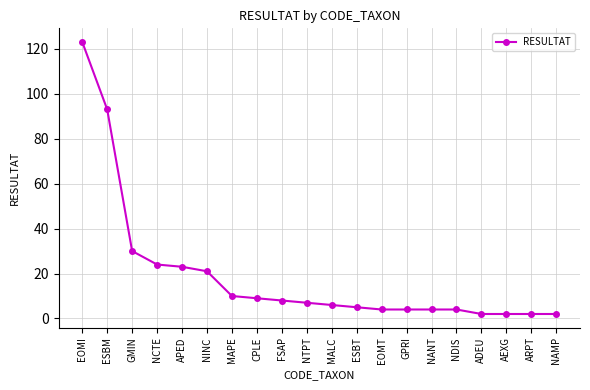

Which category has the highest value across all series?

EOMI